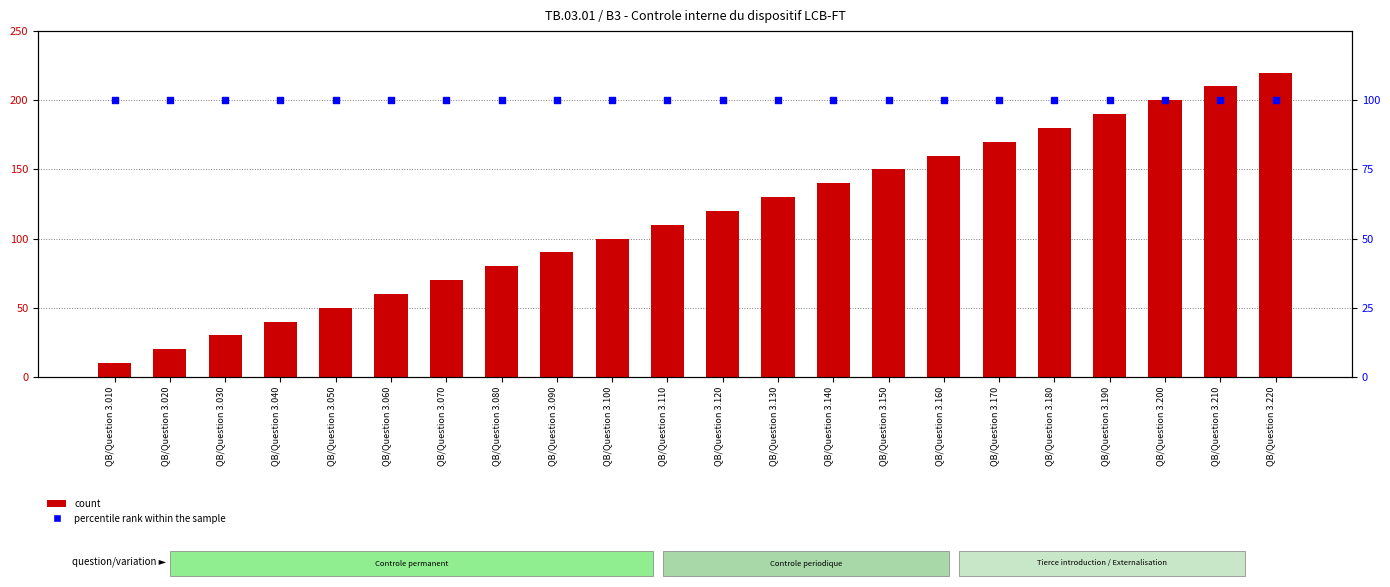

Which series has the widest spread of Y values?

count